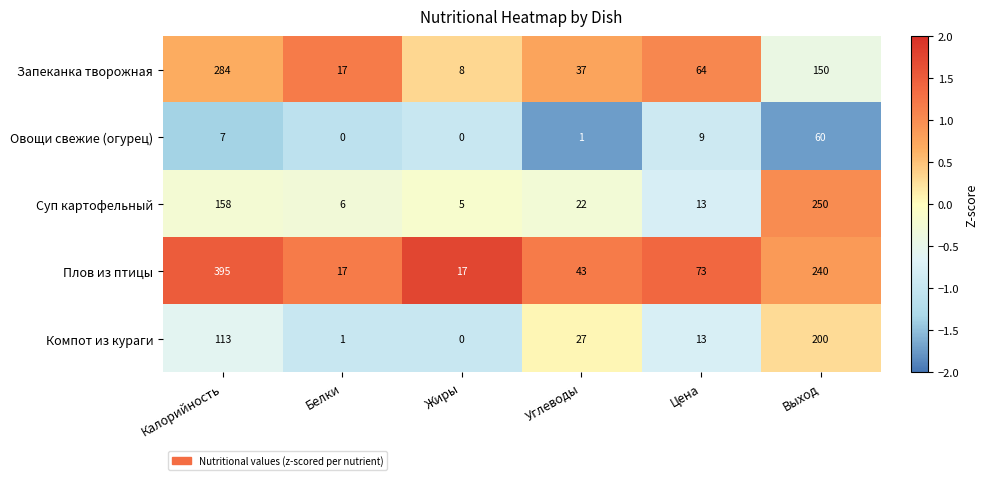

Which series has the largest total across all categories?

Плов из птицы